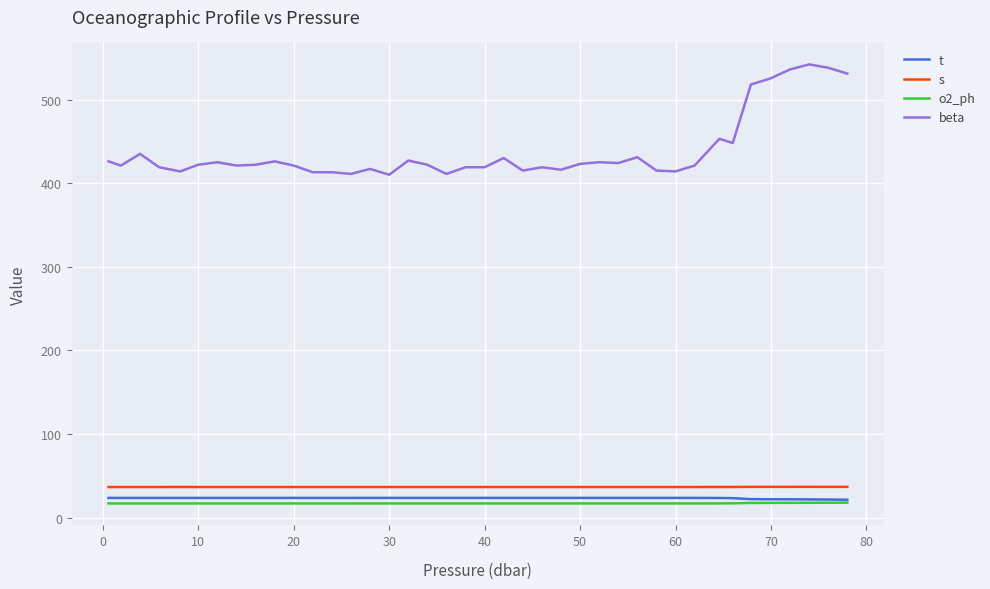

Which series has the largest total across all categories?

beta